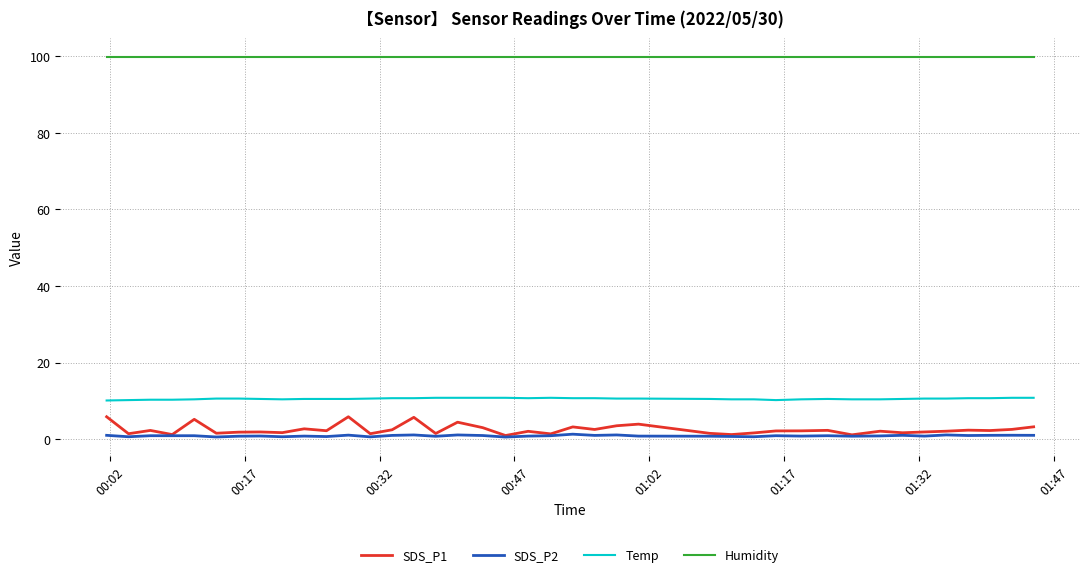

At how many categories does at least one series exceed 85?

40